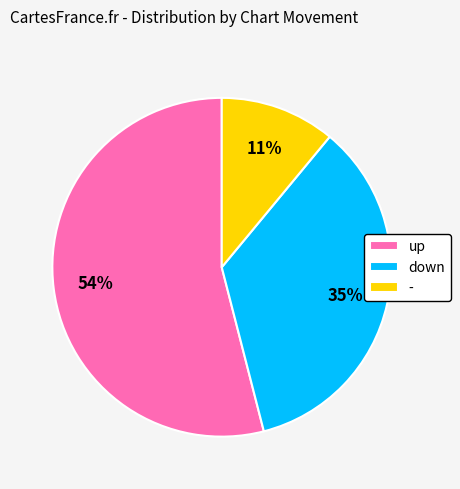

How many slices are in this pie chart?

3